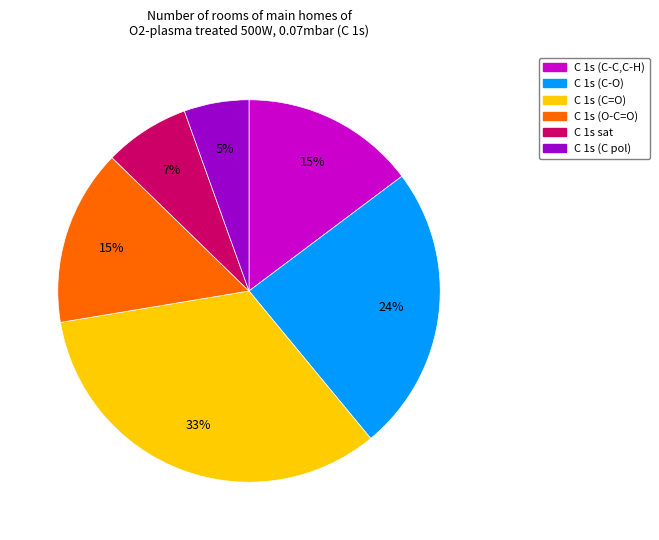

Does any single category account for the majority?

No